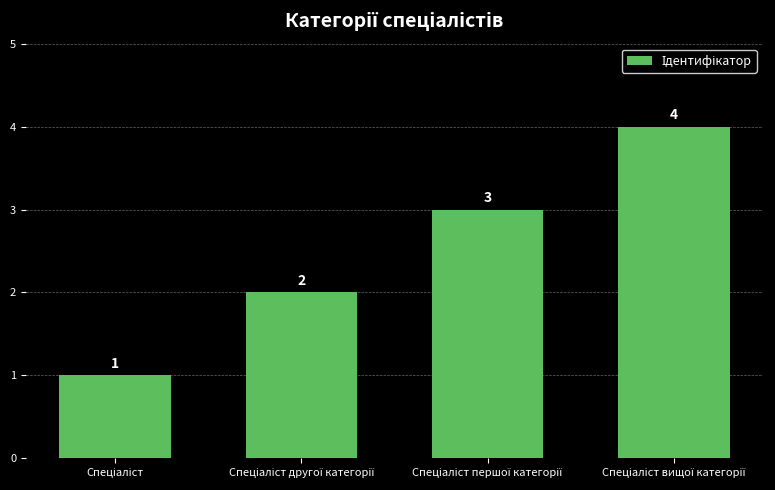

What is the difference between the maximum and minimum values?

3